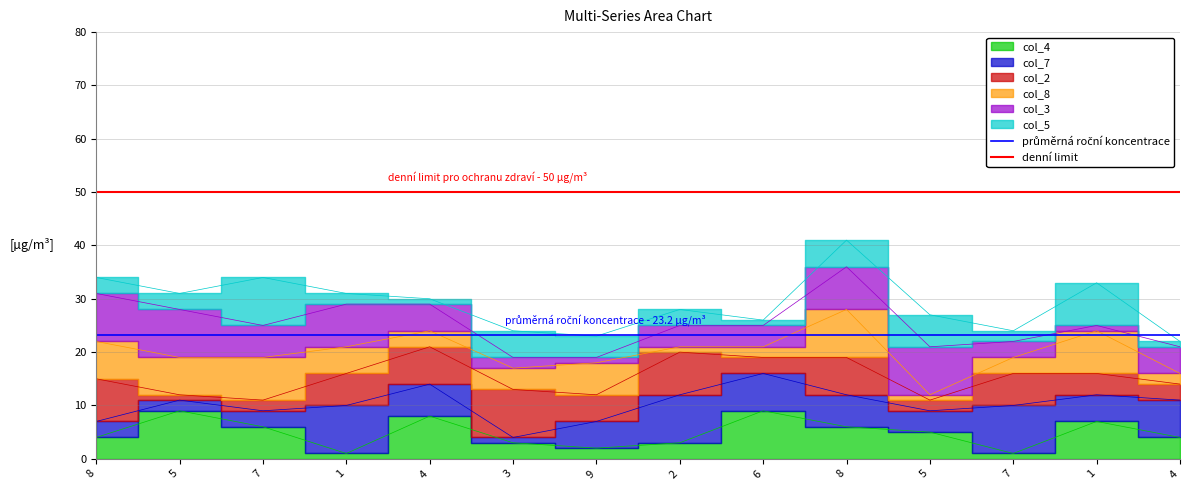

Which series has the largest total across all categories?

denní limit